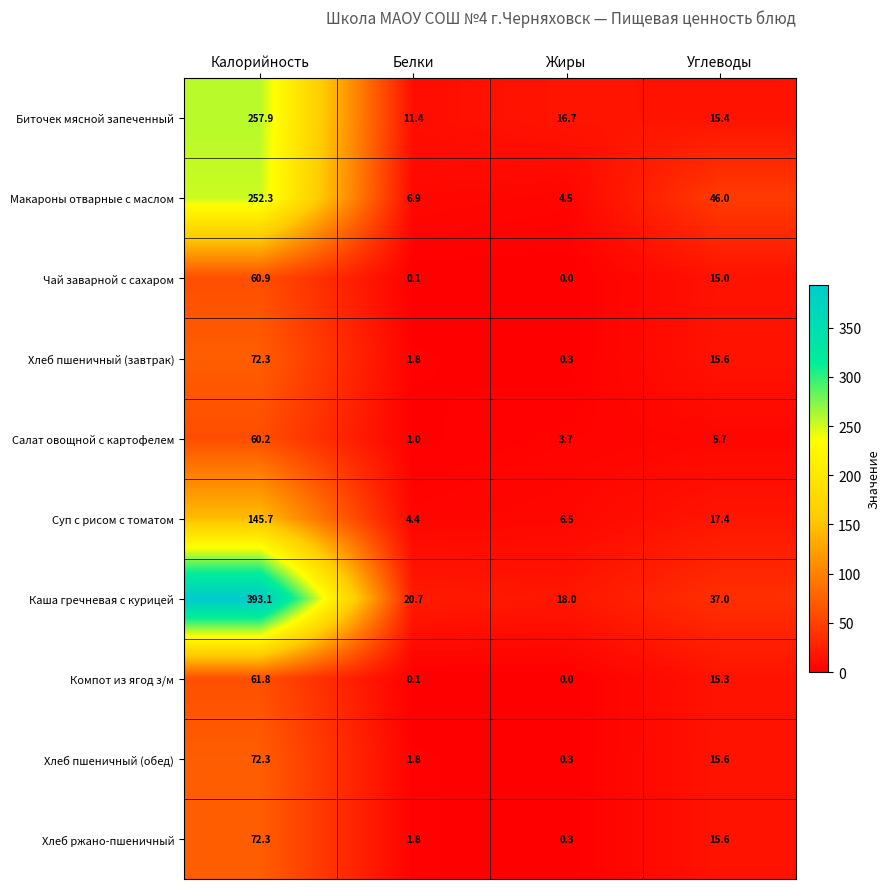

Which series has the widest spread of values?

Каша гречневая с курицей